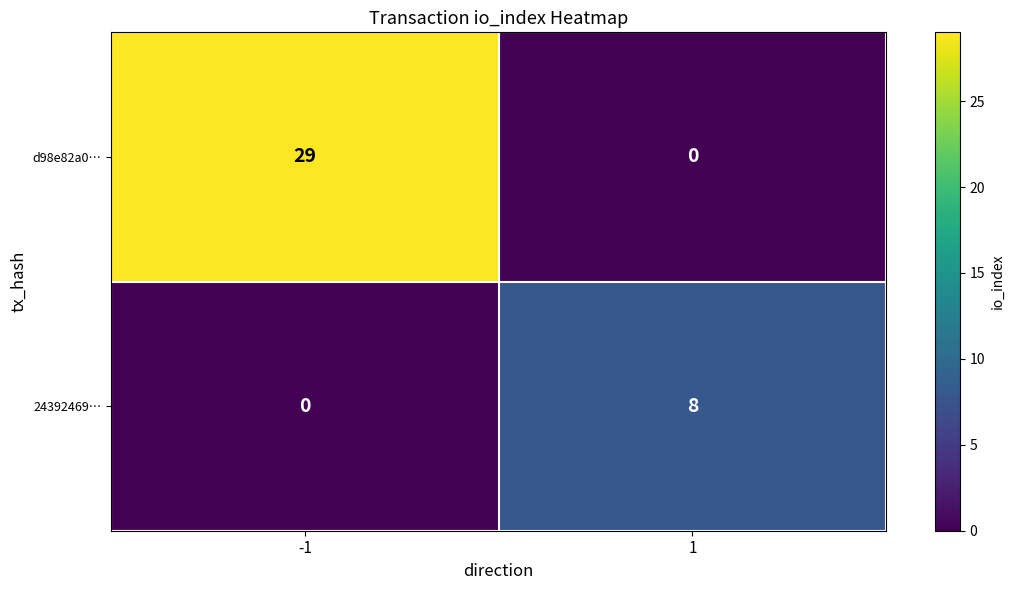

Reading left to right, what are all the values shown in this chart?

d98e82a0…: 29	0
24392469…: 0	8